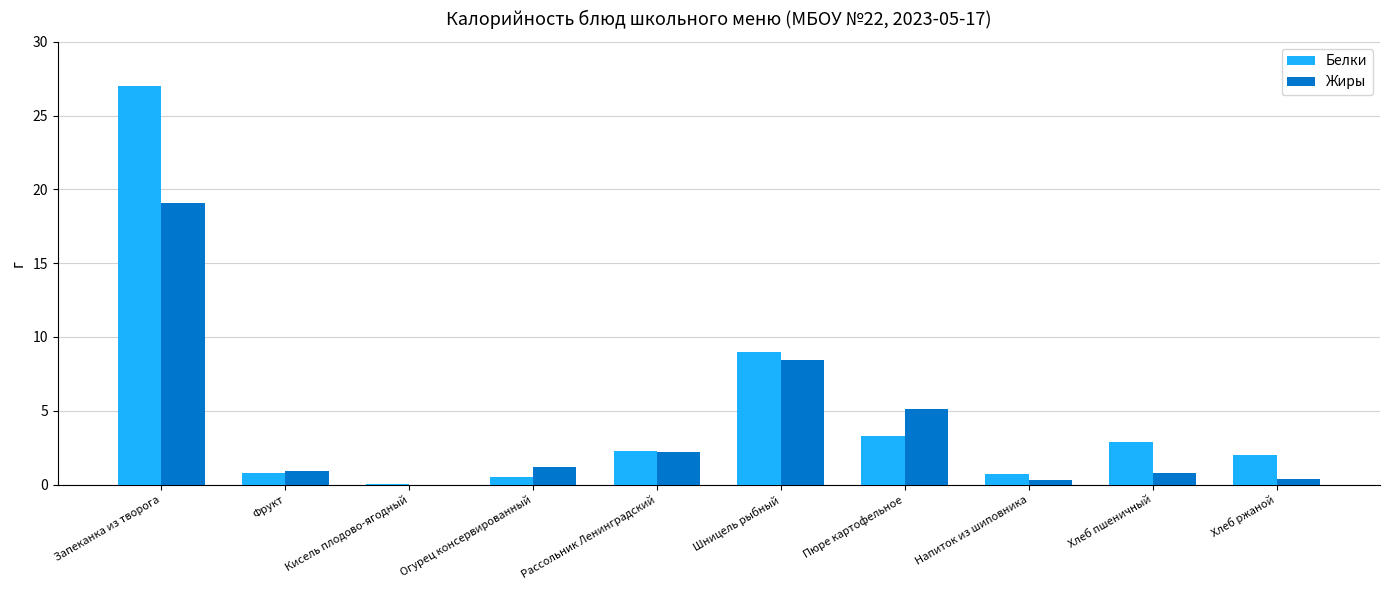

Which series changed the most between Фрукт and Пюре картофельное?

Жиры